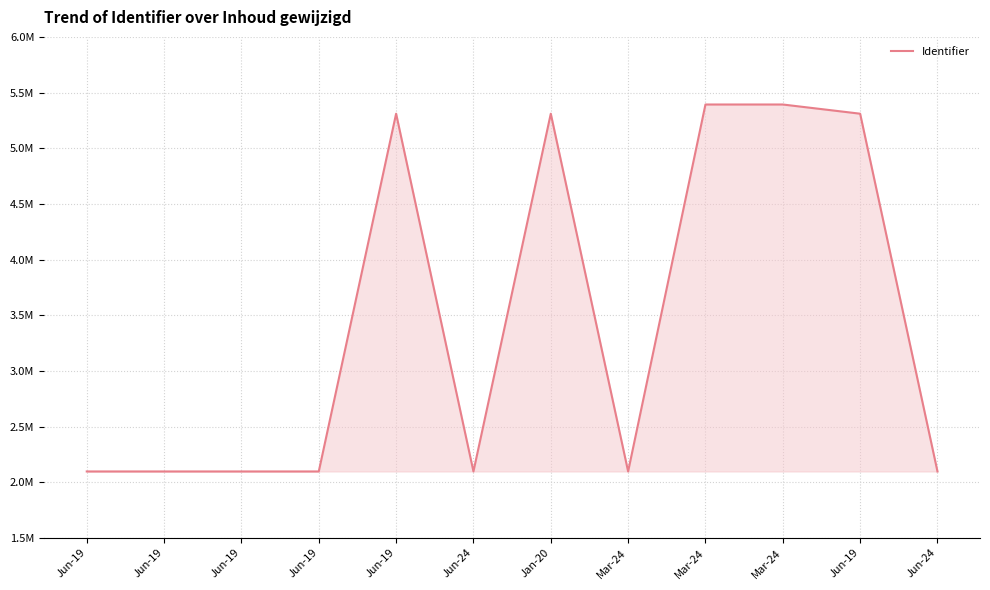

Does the chart have visible grid lines?

Yes